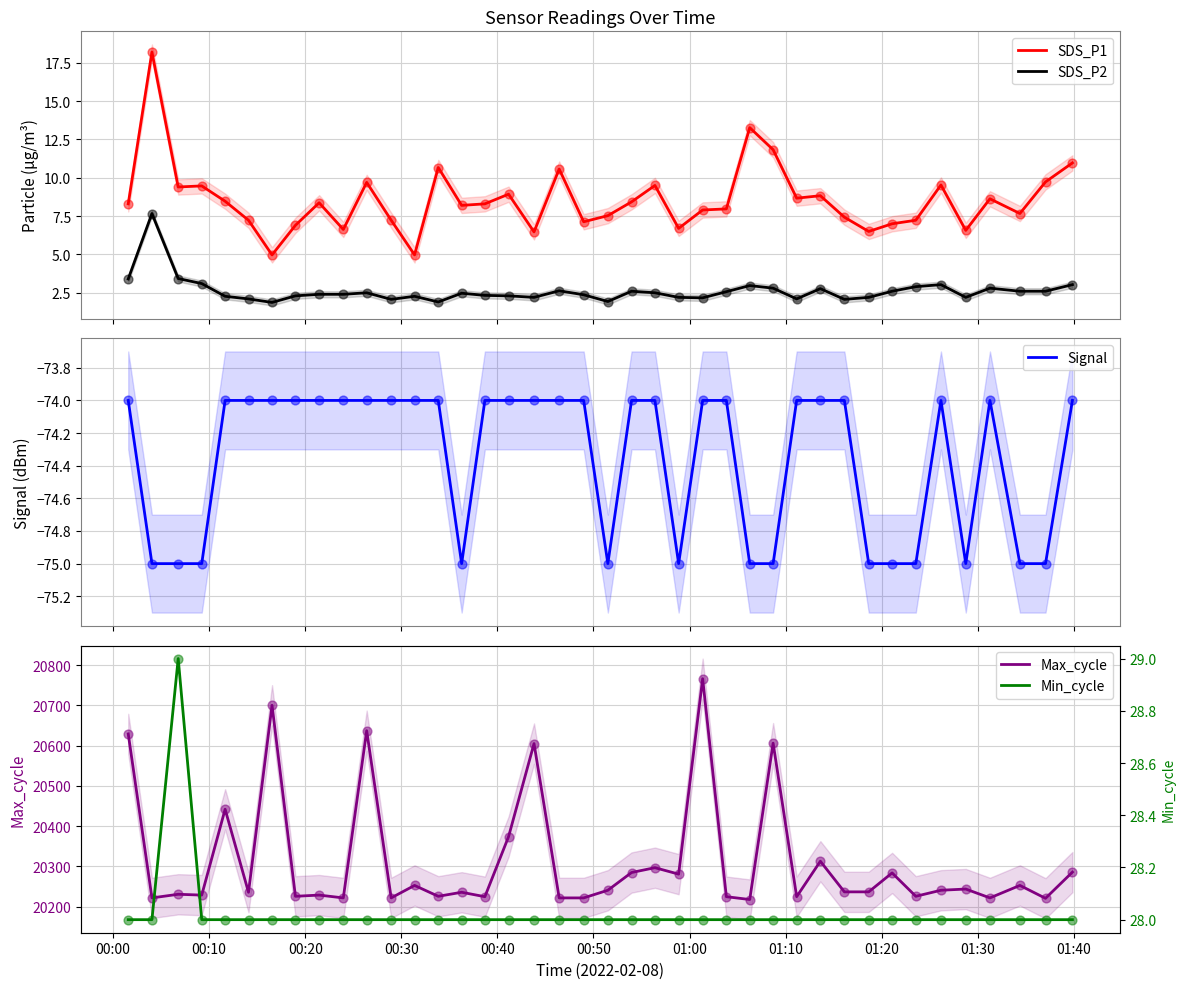

Which series has the largest Y range (max minus min)?

Max_cycle